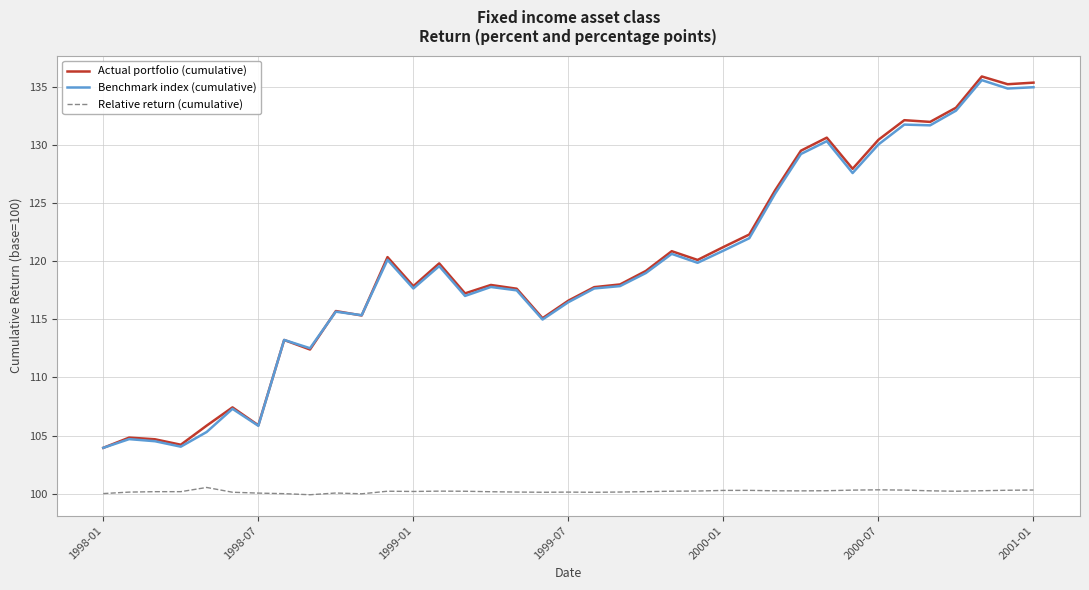

Which series has the largest range (max minus min)?

Actual portfolio (cumulative)